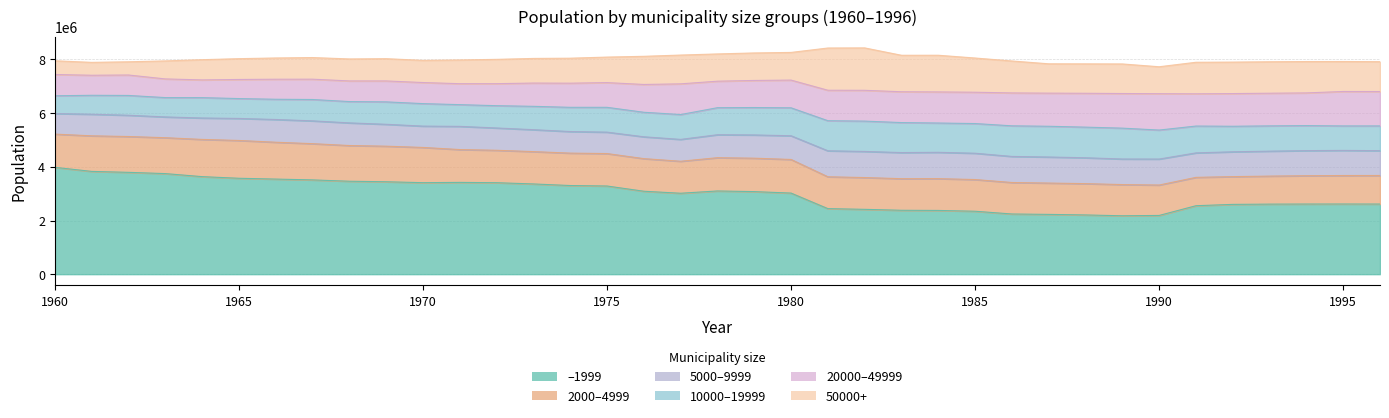

Reading right to left, list all the values displayed in this chart.

–1999: 1996=2613442	1995=2615104	1994=2613758	1993=2610641	1992=2600854	1991=2551255	1990=2188833	1989=2176374	1988=2207494	1987=2227953	1986=2242990	1985=2345390	1984=2375200	1983=2381165	1982=2416333	1981=2442927	1980=3022275	1979=3076882	1978=3101080	1977=3015908	1976=3090913	1975=3285943	1974=3303448	1973=3362352	1972=3408842	1971=3420462	1970=3410027	1969=3444125	1968=3463580	1967=3513026	1966=3543950	1965=3574055	1964=3635000	1963=3748000	1962=3795000	1961=3830000	1960=3982000
2000–4999: 1996=1064576	1995=1061508	1994=1055242	1993=1044415	1992=1034653	1991=1056860	1990=1133331	1989=1162556	1988=1166884	1987=1167601	1986=1173413	1985=1181242	1984=1185330	1983=1177688	1982=1184561	1981=1187141	1980=1252765	1979=1245503	1978=1239785	1977=1192094	1976=1215190	1975=1209328	1974=1207841	1973=1205261	1972=1208556	1971=1223538	1970=1313246	1969=1325648	1968=1330732	1967=1350760	1966=1373230	1965=1408613	1964=1387000	1963=1338000	1962=1335000	1961=1326000	1960=1238000
5000–9999: 1996=924792	1995=935423	1994=935404	1993=929504	1992=925288	1991=912021	1990=968348	1989=953115	1988=963849	1987=970949	1986=971180	1985=980607	1984=980962	1983=972881	1982=973132	1981=968285	1980=883296	1979=866367	1978=856041	1977=814863	1976=813767	1975=798071	1974=804240	1973=817119	1972=830885	1971=864257	1970=794569	1969=815899	1968=843667	1967=849845	1966=846965	1965=821018	1964=798283	1963=774069	1962=792738	1961=804935	1960=765389
10000–19999: 1996=921963	1995=912380	1994=932168	1993=941629	1992=951353	1991=999939	1990=1080162	1989=1149631	1988=1141177	1987=1145359	1986=1140705	1985=1105790	1984=1091311	1983=1117616	1982=1130129	1981=1120689	1980=1041173	1979=1021133	1978=1007136	1977=925432	1976=913776	1975=924521	1974=902363	1973=870286	1972=830553	1971=809376	1970=838277	1969=835396	1968=794316	1967=795503	1966=754316	1965=740290	1964=758712	1963=720564	1962=737585	1961=705222	1960=662324
20000–49999: 1996=1281345	1995=1283405	1994=1218316	1993=1217269	1992=1218034	1991=1201564	1990=1355591	1989=1290402	1988=1261771	1987=1234327	1986=1226163	1985=1167205	1984=1158910	1983=1148680	1982=1147760	1981=1135459	1980=1032783	1979=1009241	1978=987530	1977=1144270	1976=1035945	1975=921634	1974=899188	1973=866927	1972=820925	1971=781036	1970=785571	1969=780156	1968=769401	1967=757240	1966=746669	1965=711613	1964=660349	1963=695775	1962=762070	1961=746995	1960=793261
50000+: 1996=1112972	1995=1117153	1994=1168758	1993=1172282	1992=1172918	1991=1175160	1990=1003667	1989=1102222	1988=1096563	1987=1093581	1986=1190547	1985=1275087	1984=1366788	1983=1359824	1982=1580614	1981=1573713	1980=1031461	1979=1025048	1978=1015896	1977=1073038	1976=1049071	1975=950571	1974=931534	1973=917628	1972=905802	1971=884390	1970=825585	1969=830161	1968=819418	1967=806316	1966=791694	1965=775579	1964=753765	1963=671232	1962=492522	1961=480083	1960=511641